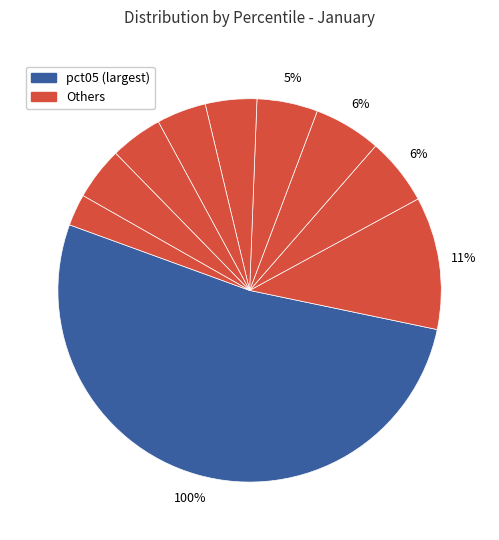

To the nearest percent, what percentage of the pie is pct25?

6%